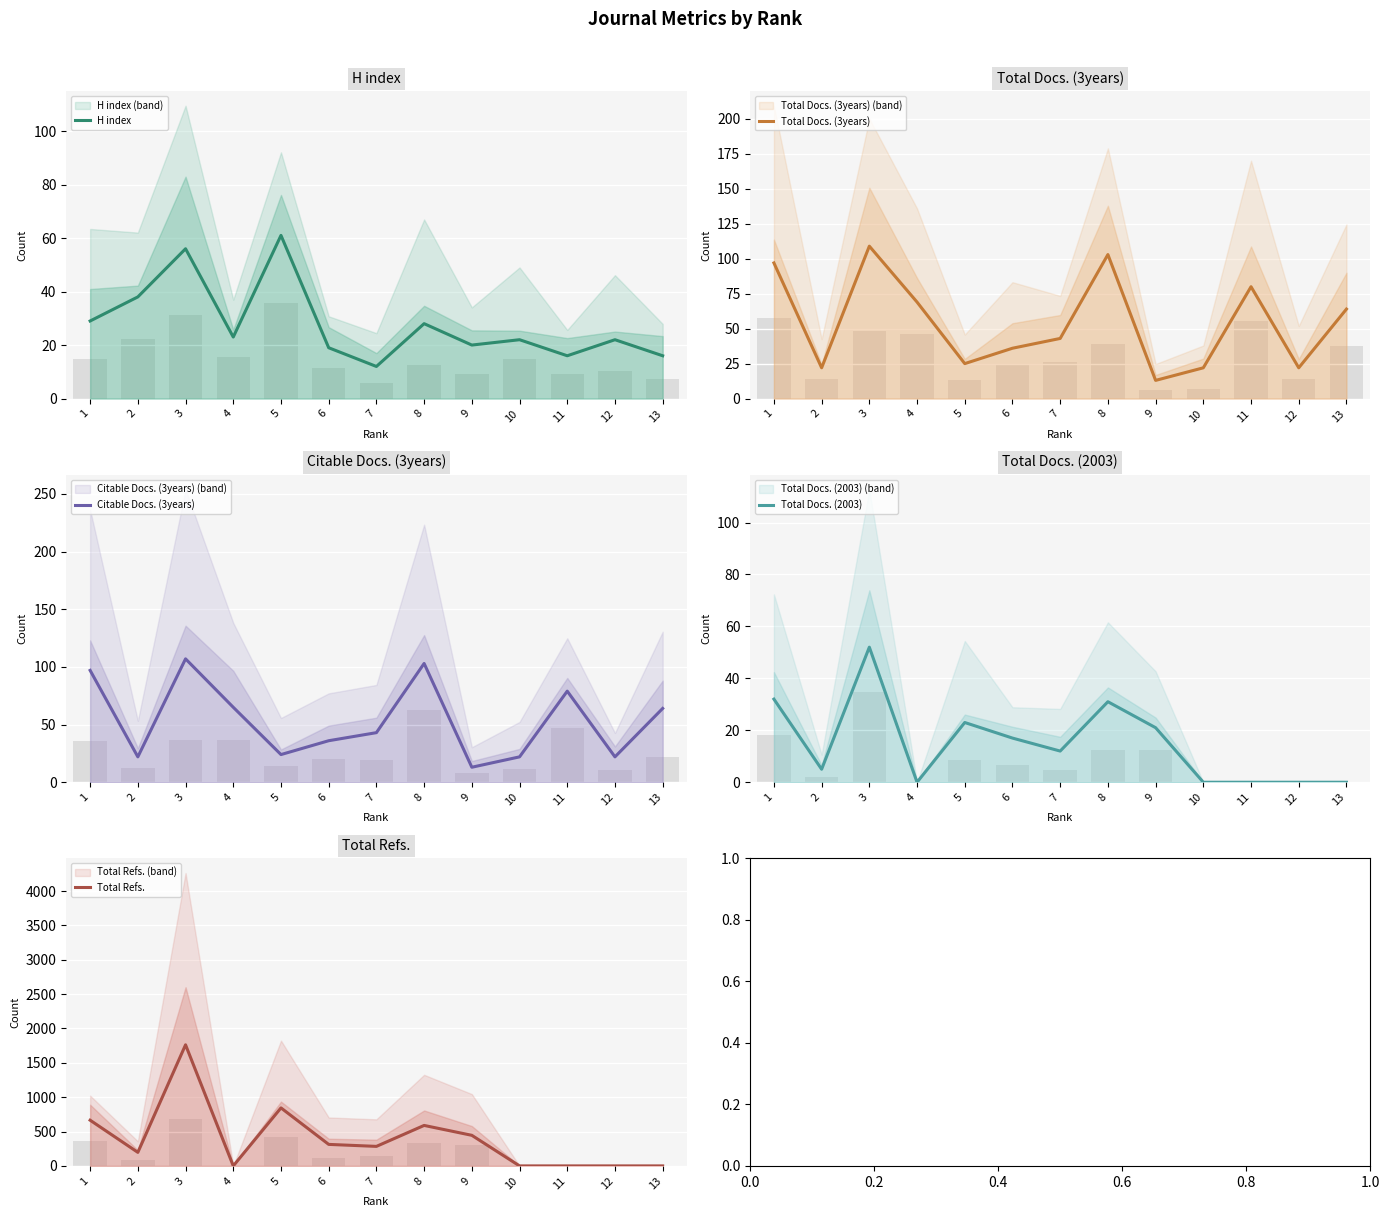

List the labels in order of H index value, largest first.

5, 3, 2, 1, 8, 4, 10, 12, 9, 6, 11, 13, 7